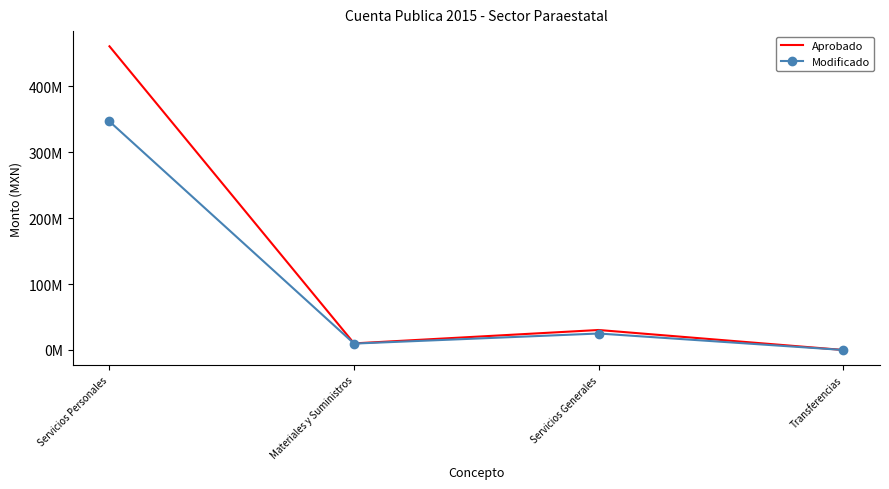

At which category is the sum across all series the highest?

Servicios Personales